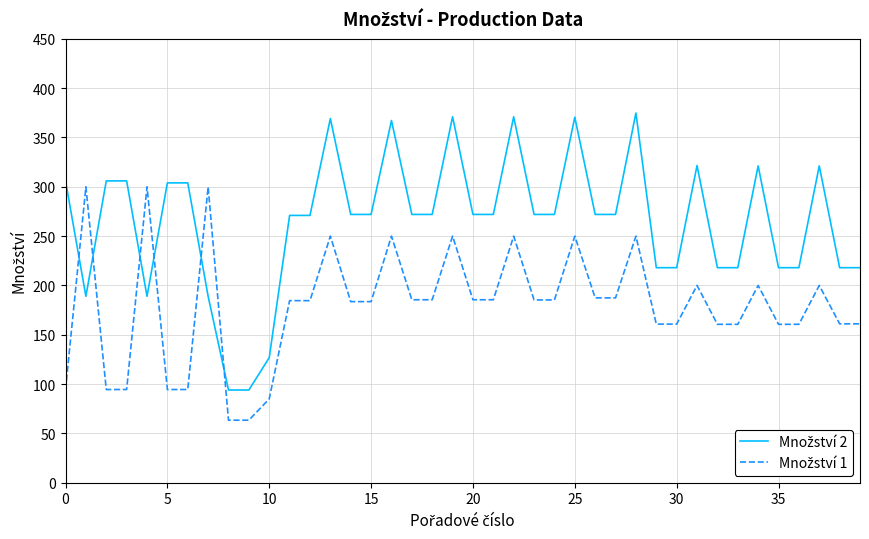

What is the smallest value displayed?

63.4